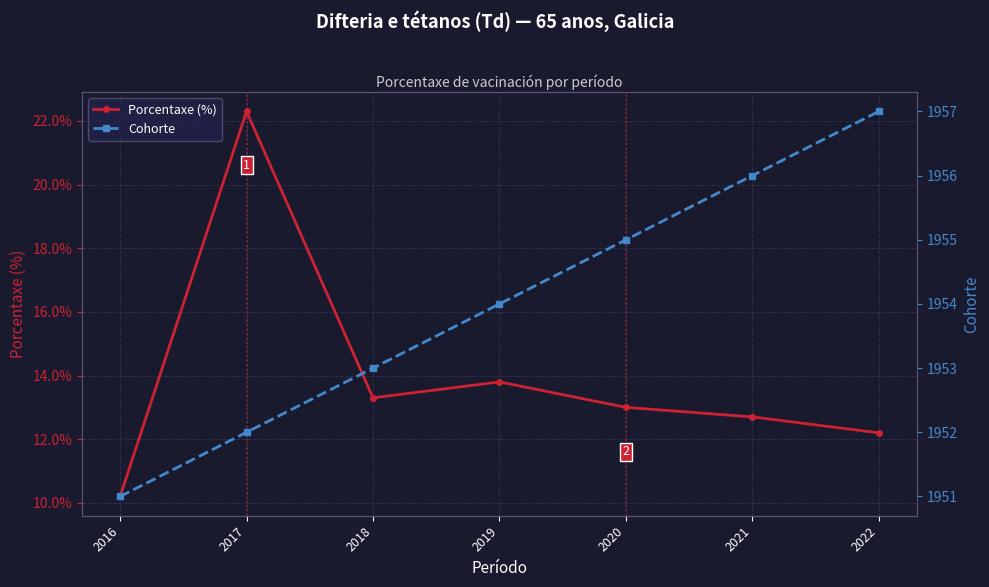

What is the difference between the second highest and second lowest values in the Porcentaxe (%) series?

1.6